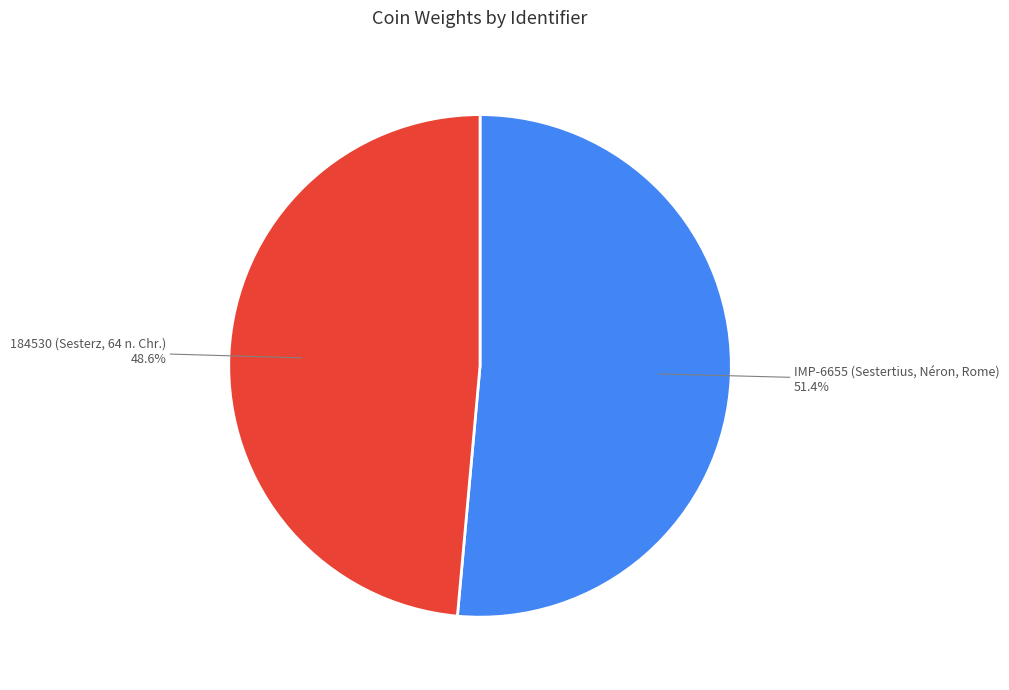

Does any single category account for the majority?

Yes